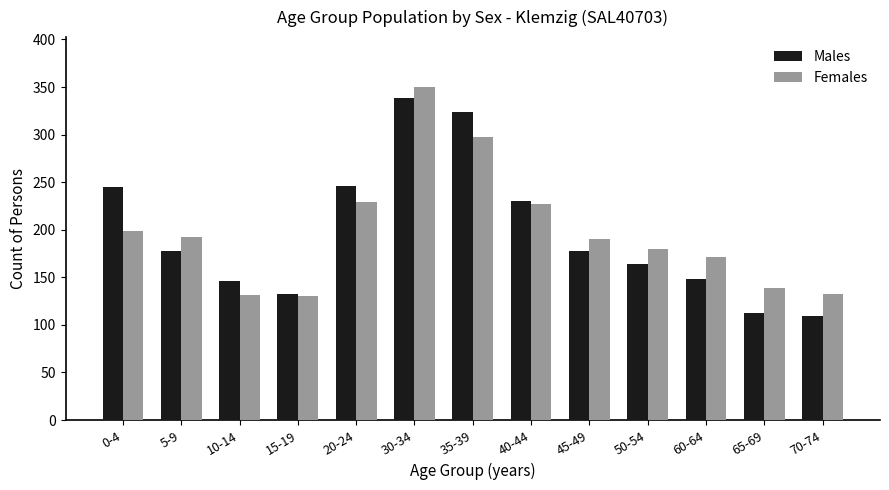

What is the maximum value shown in the chart?

350